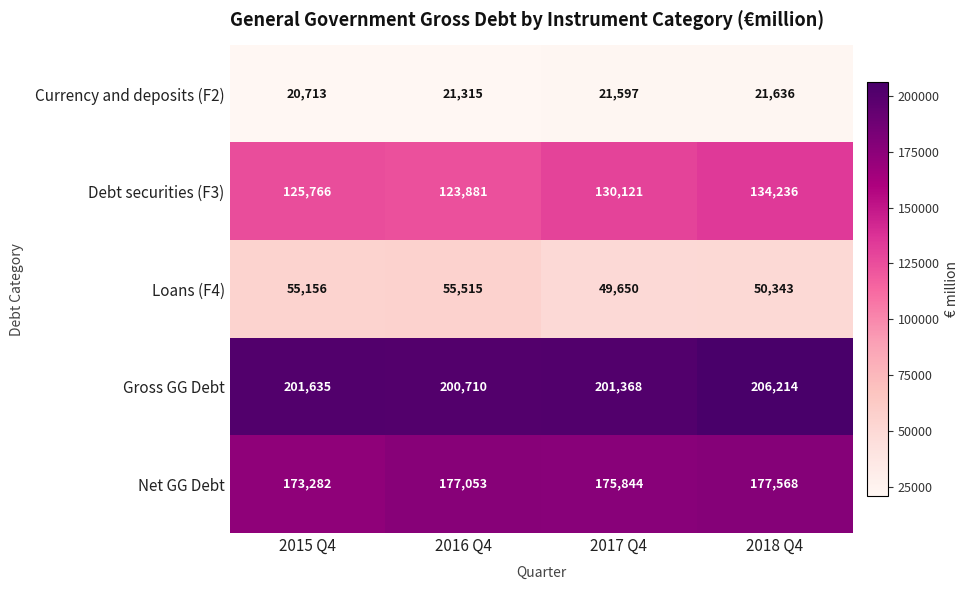

Rank the categories by Currency and deposits (F2) value from lowest to highest.

2015 Q4, 2016 Q4, 2017 Q4, 2018 Q4